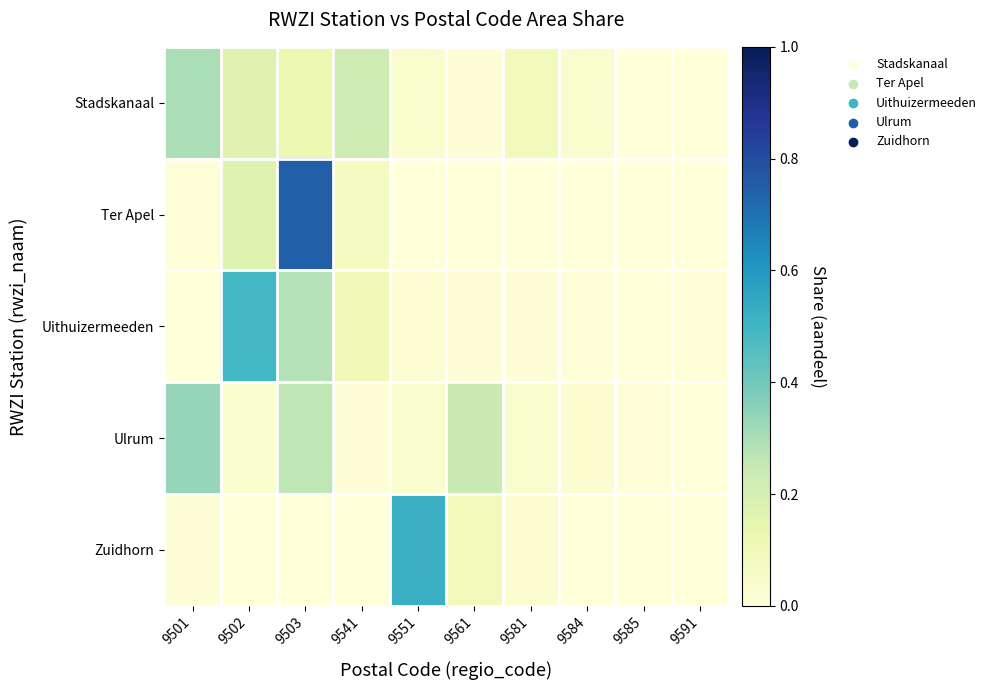

Rank the series by their maximum value, from lowest to highest.

Stadskanaal, Ulrum, Uithuizermeeden, Zuidhorn, Ter Apel